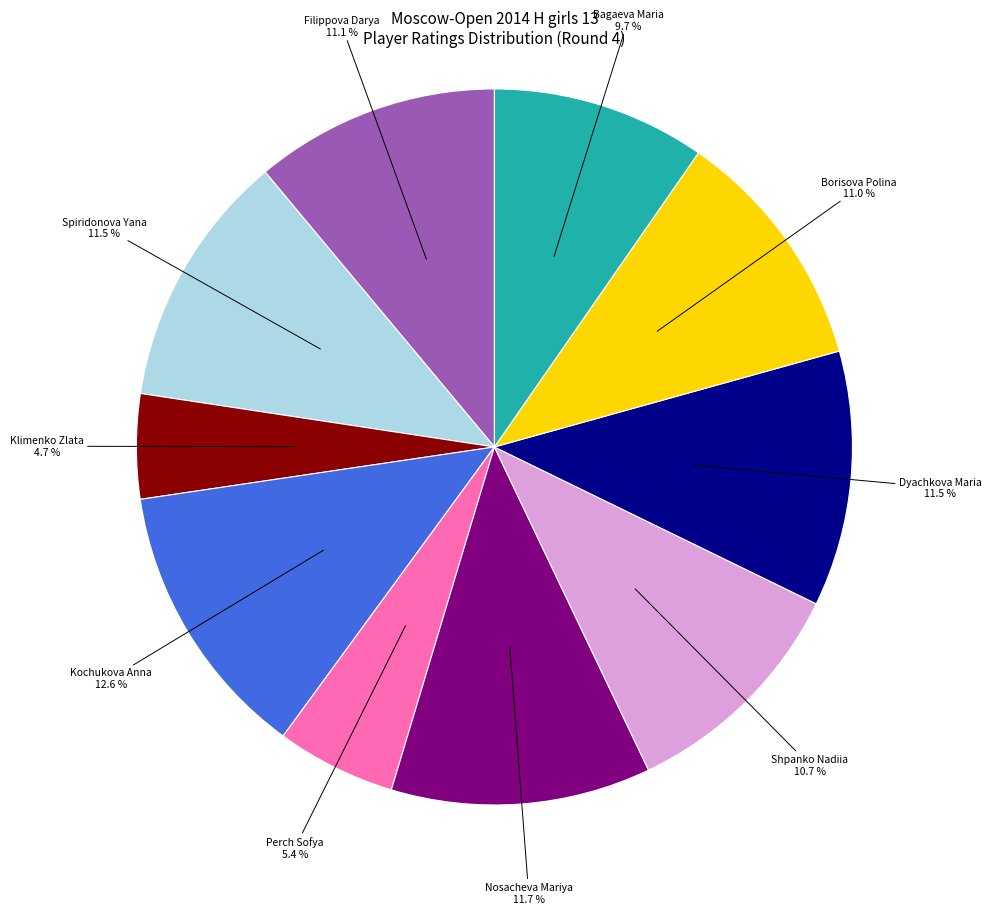

To the nearest percent, what percentage of the pie is Perch Sofya?

5%